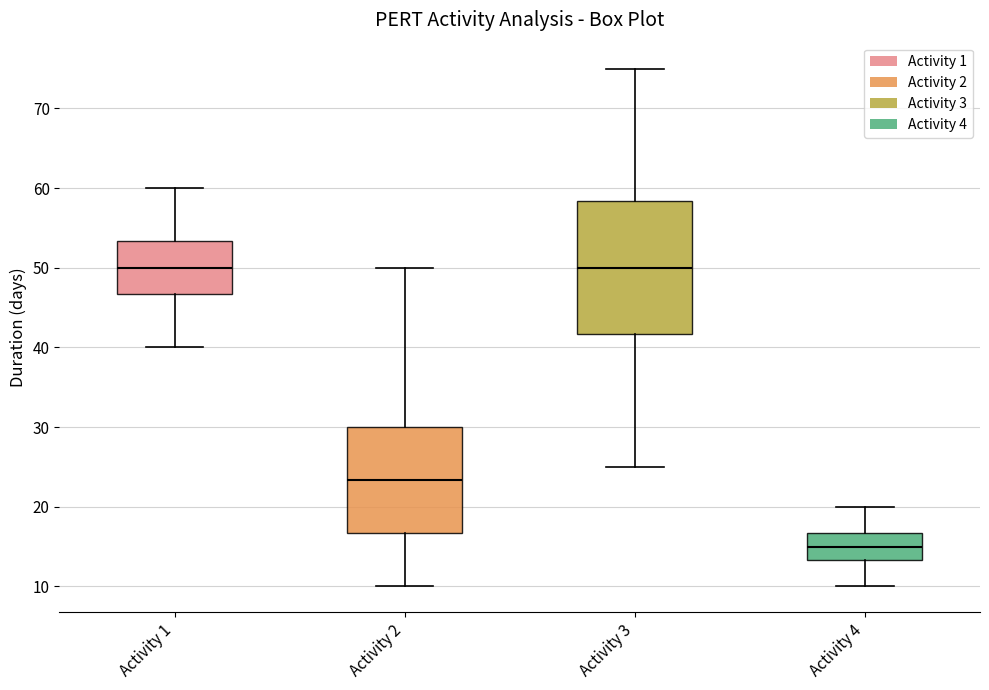

Reading left to right, transcribe this box plot: for each box, give where its median line is, the range the box spans, and where its two whiskers end, as read against the y-axis. The values are not printed on the chart, so give them approximately, as read against the axis.

Activity 1: median 50, box 47 to 53, whiskers 40 to 60
Activity 2: median 23, box 17 to 30, whiskers 10 to 50
Activity 3: median 50, box 42 to 58, whiskers 25 to 75
Activity 4: median 15, box 13 to 17, whiskers 10 to 20